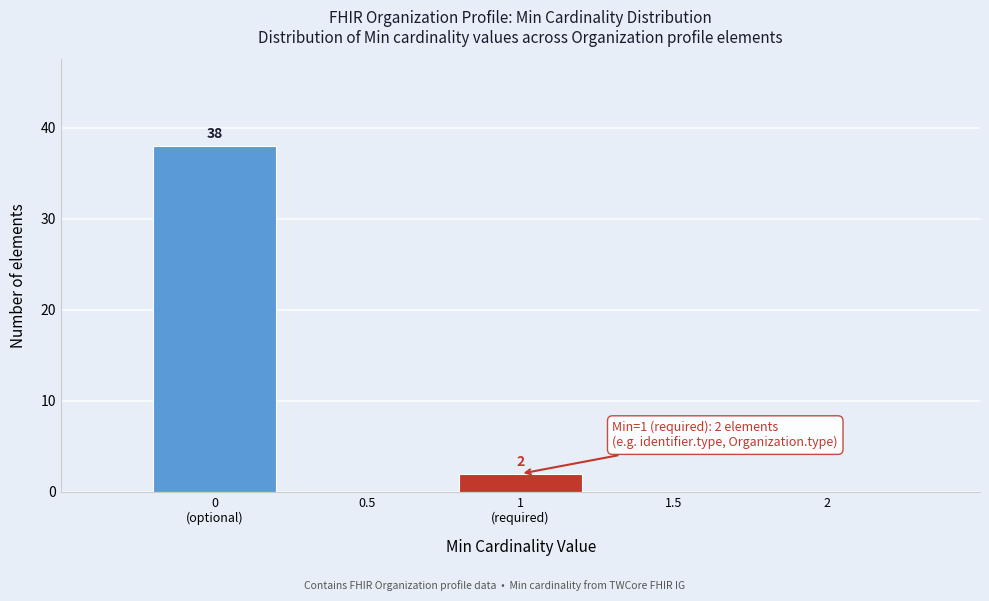

True or false: the data shows -13 at 1.5.

False